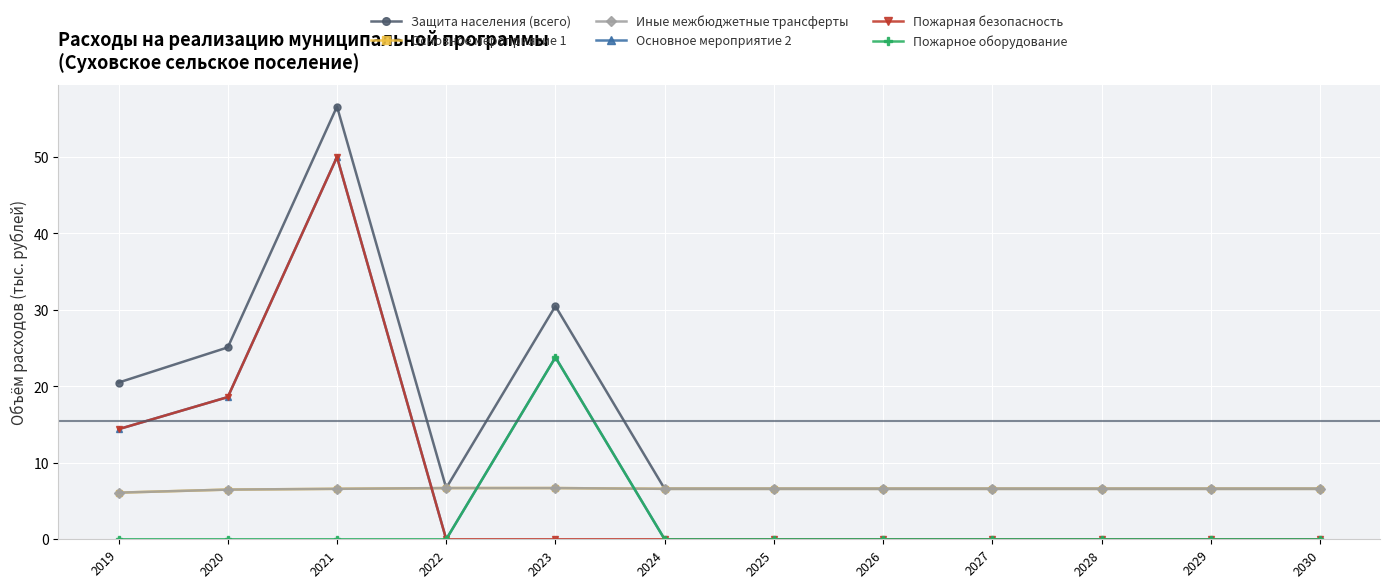

Does the chart display data point markers on the line(s)?

Yes